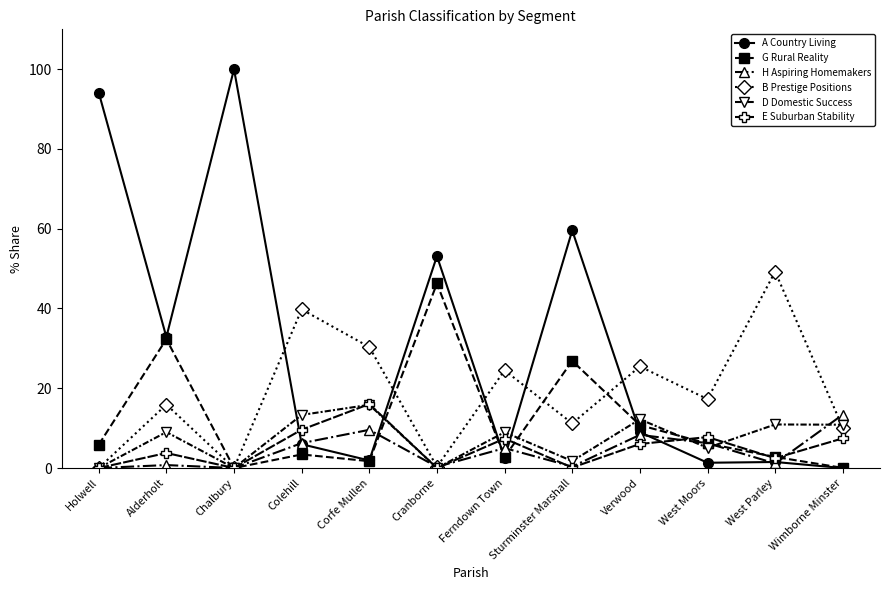

At which label does A Country Living first exceed 9?

Holwell